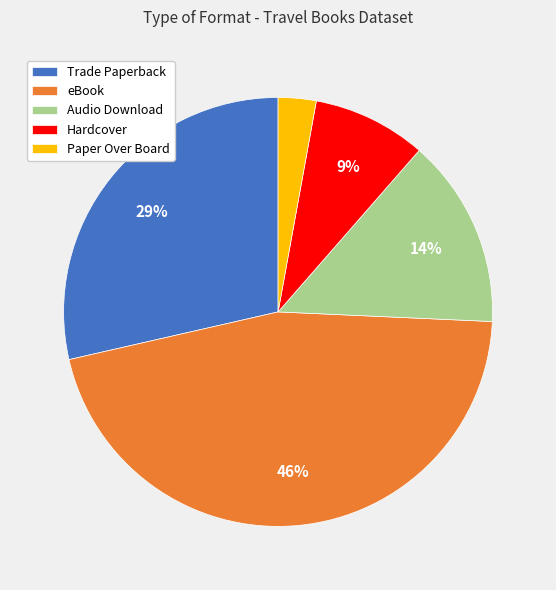

To the nearest percent, what is the difference between the largest and smallest slice percentages?

43%